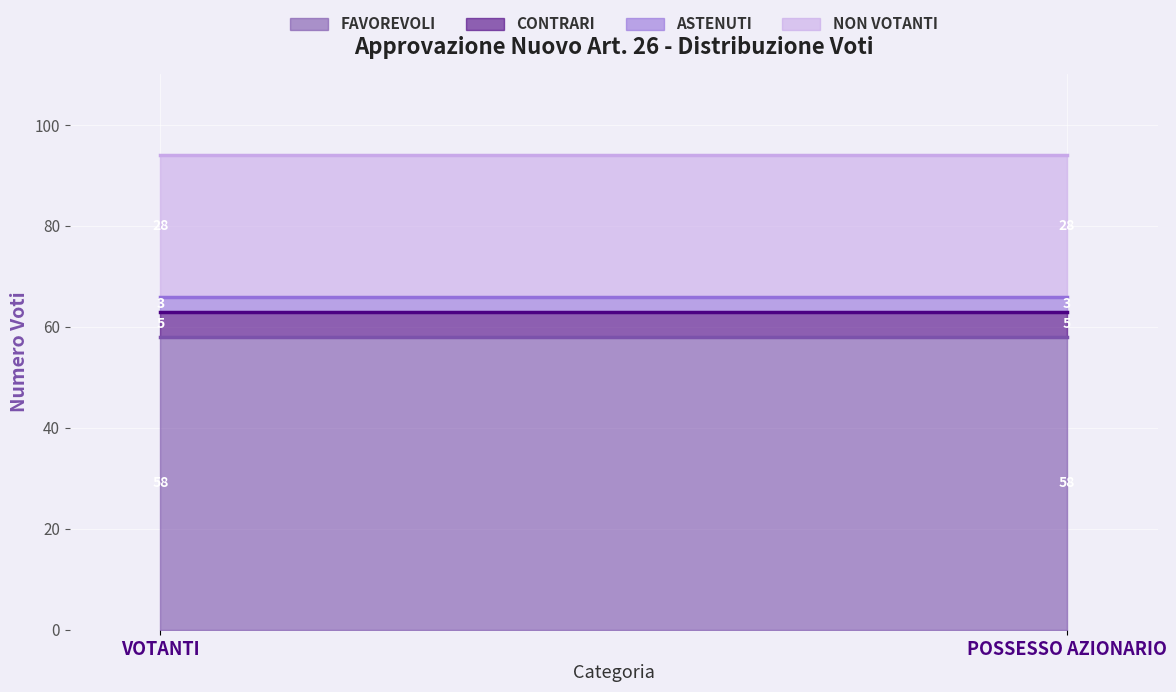

Reading left to right, what are all the values shown in this chart?

FAVOREVOLI: VOTANTI=58	POSSESSO AZIONARIO=58
CONTRARI: VOTANTI=5	POSSESSO AZIONARIO=5
ASTENUTI: VOTANTI=3	POSSESSO AZIONARIO=3
NON VOTANTI: VOTANTI=28	POSSESSO AZIONARIO=28